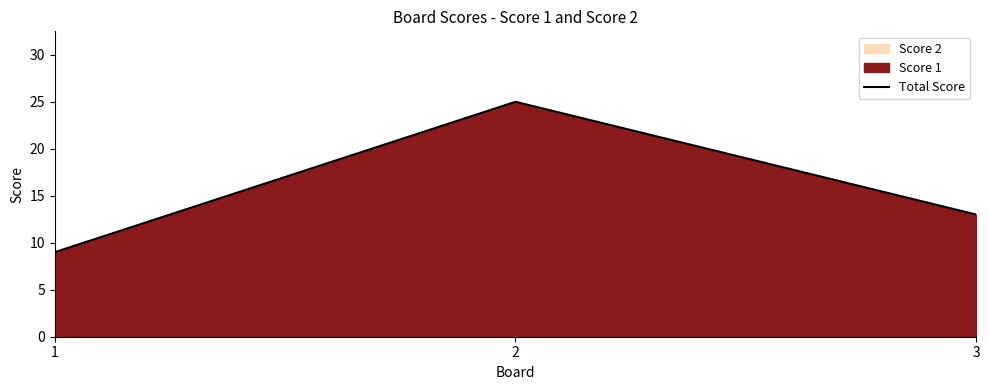

What is the smallest value displayed?

9